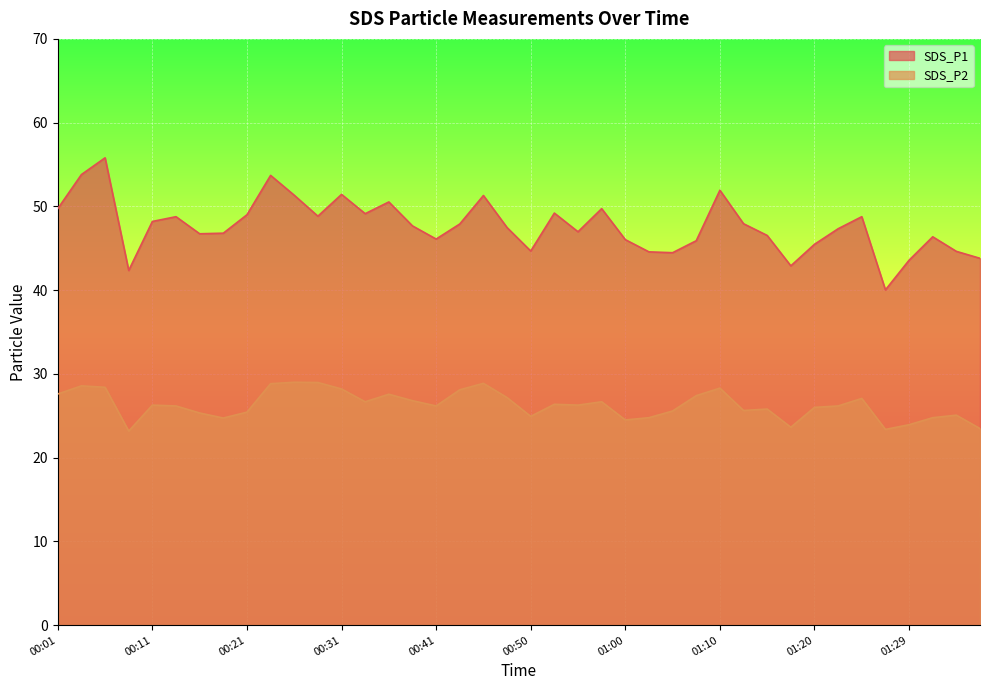

Which category has the highest value across all series?

00:06